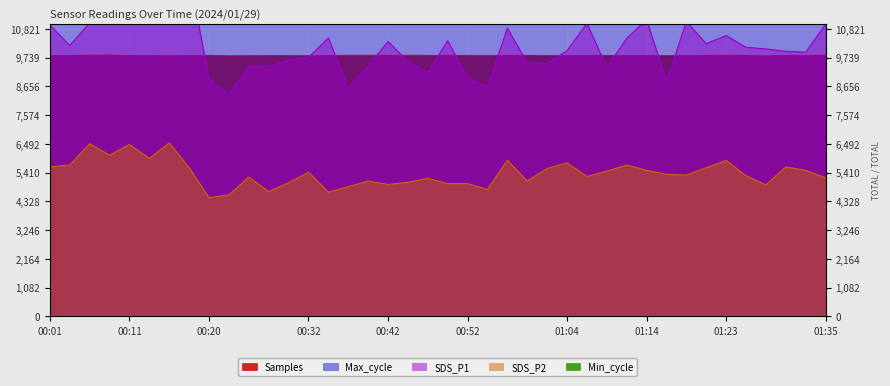

What is the minimum value for SDS_P2?

4470.0